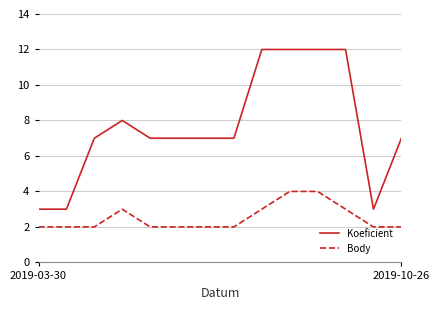

Rank the series by their average value, from lowest to highest.

Body, Koeficient